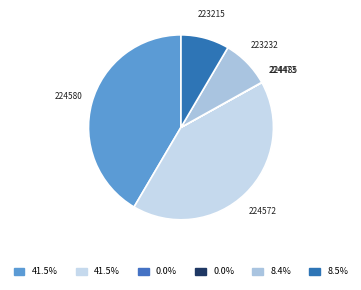

Does 223232 account for over 50% of the chart?

No